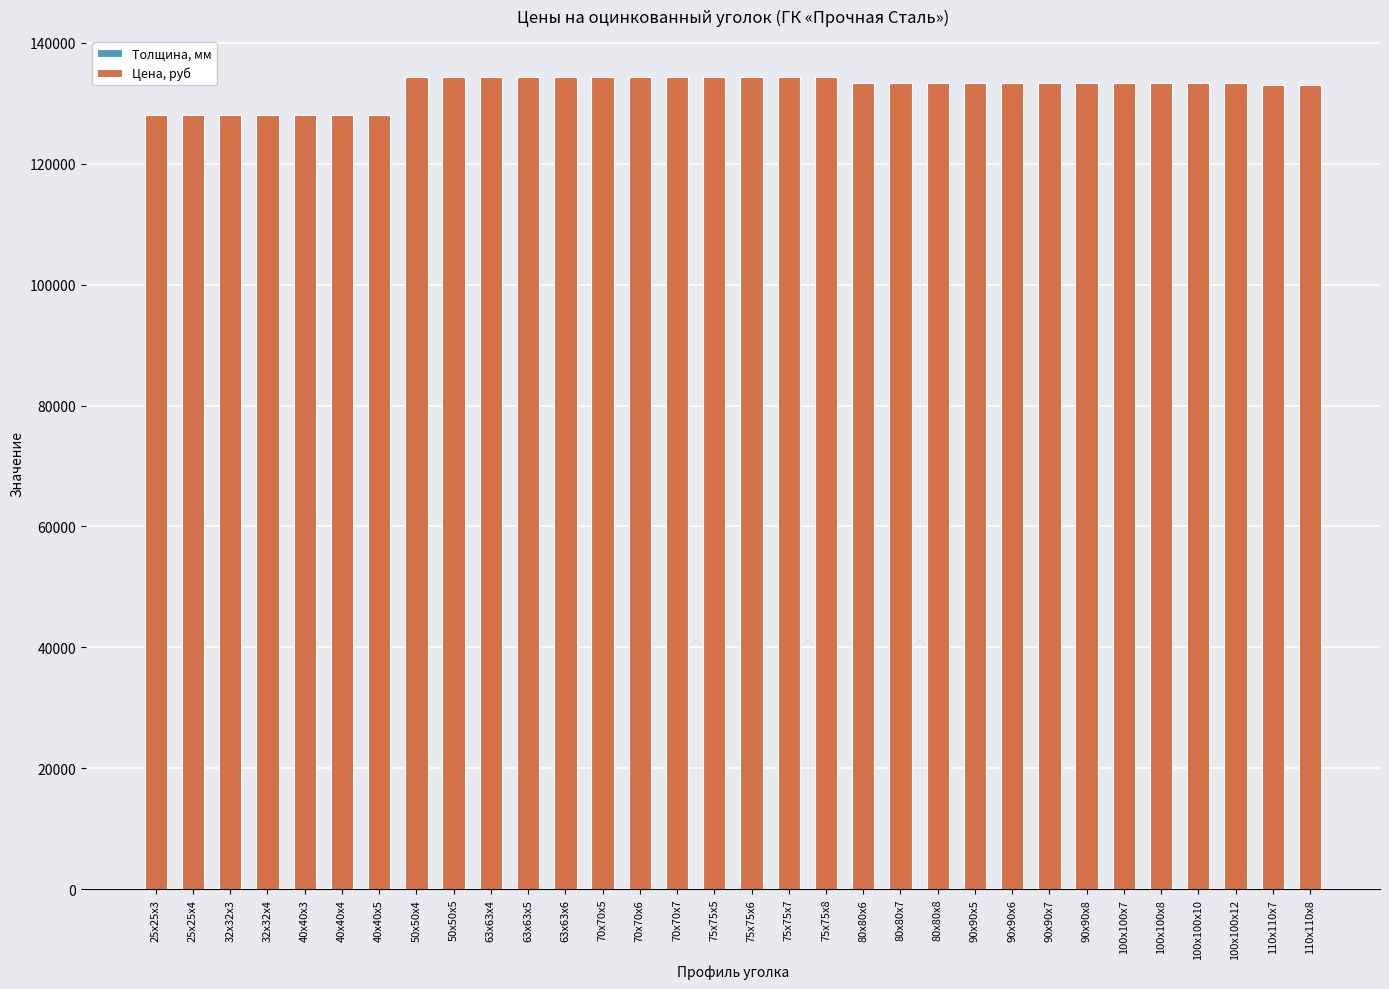

What position from the right is 70х70х6?

19